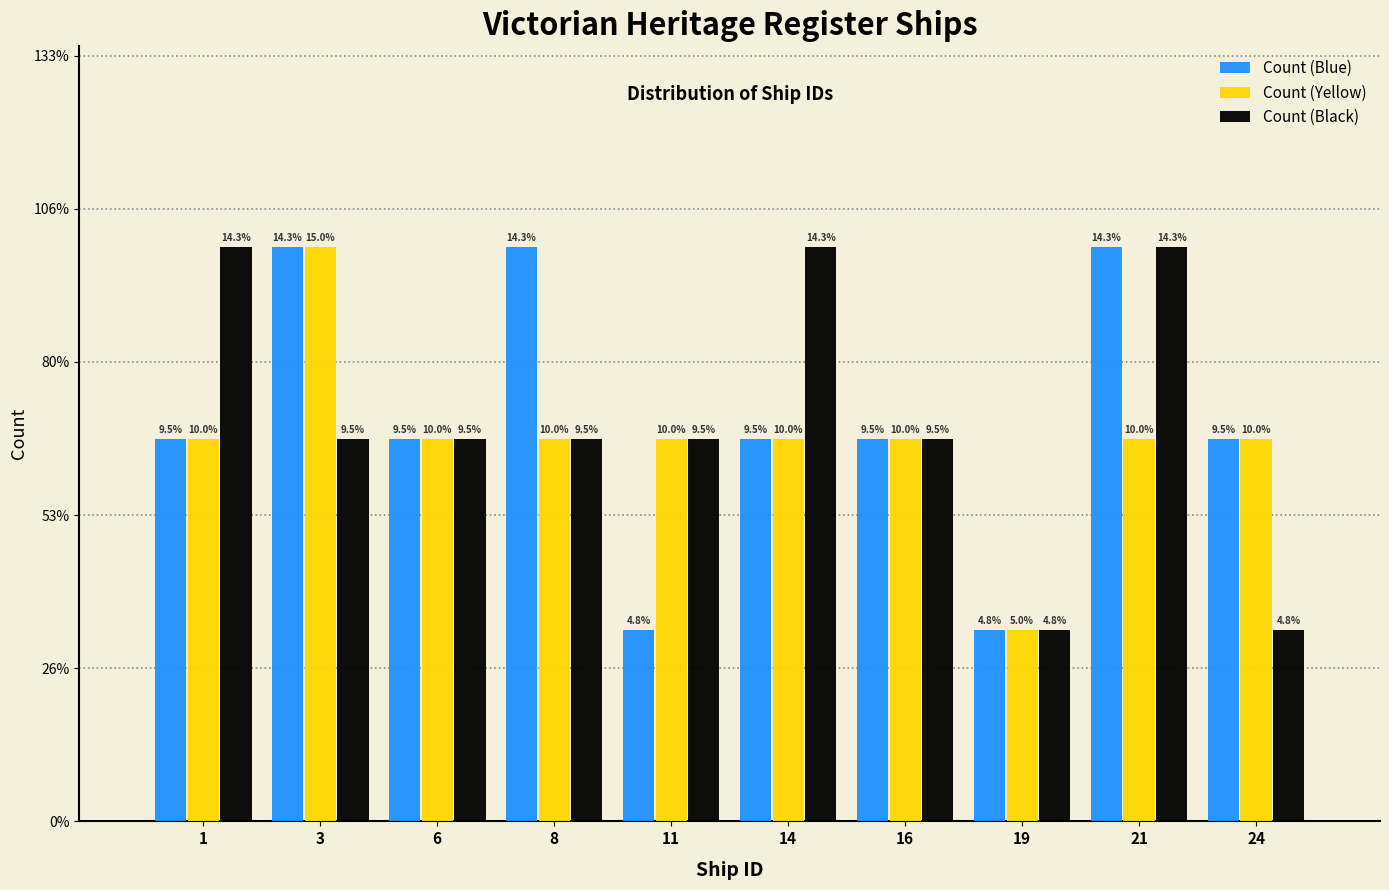

What are all the series names shown in the legend?

Count (Blue), Count (Yellow), Count (Black)